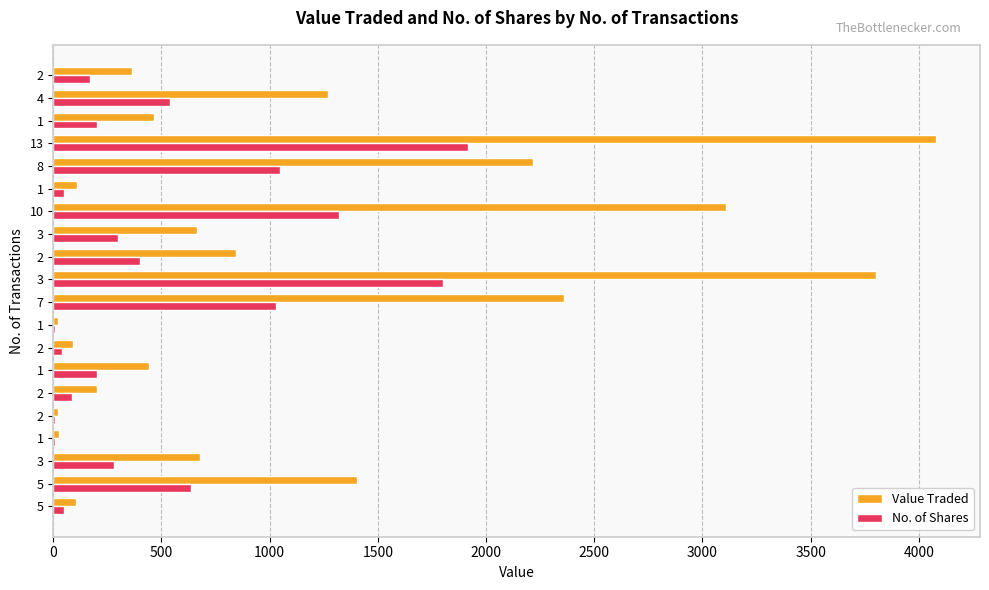

What is the sum of all No. of Shares values?

10095